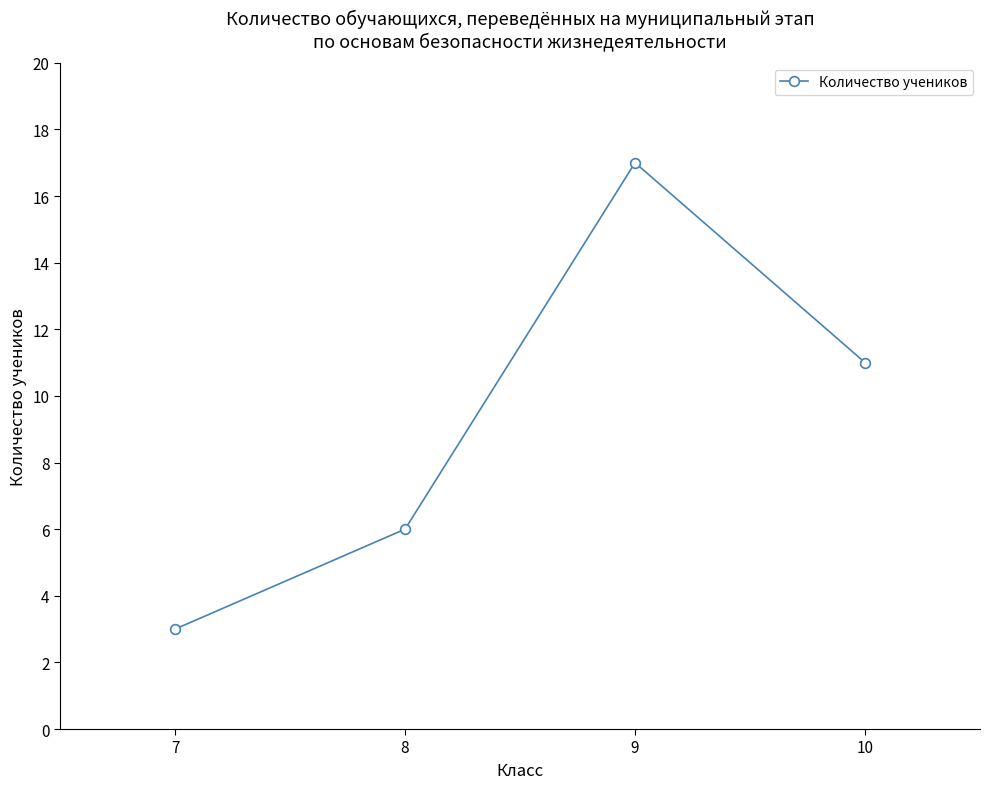

What is the average value?

9